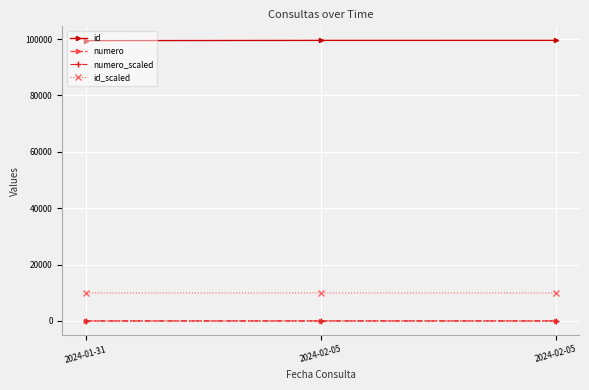

Count the number of categories in the chart.

3